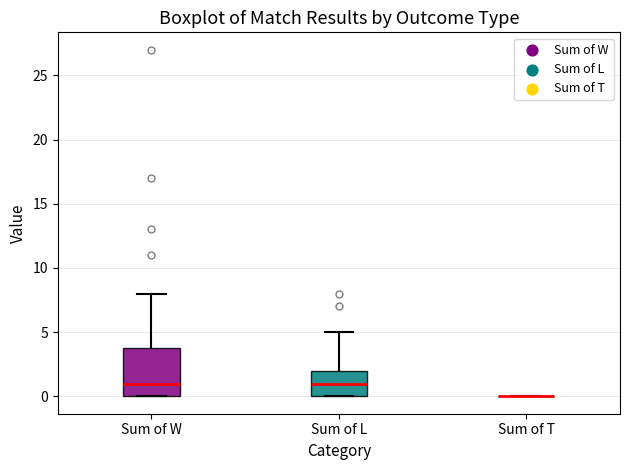

Comparing the boxes themselves (not the whiskers), which one is the tallest?

Sum of W